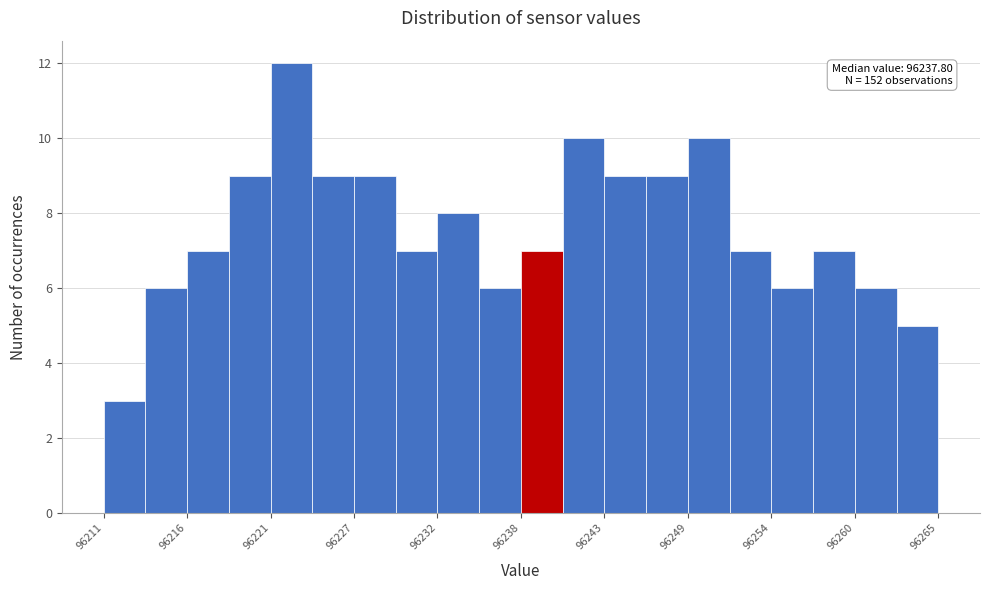

Around what value on the x-axis is the tallest bar? Give the approximate position of its centre, as read against the axis.

96223